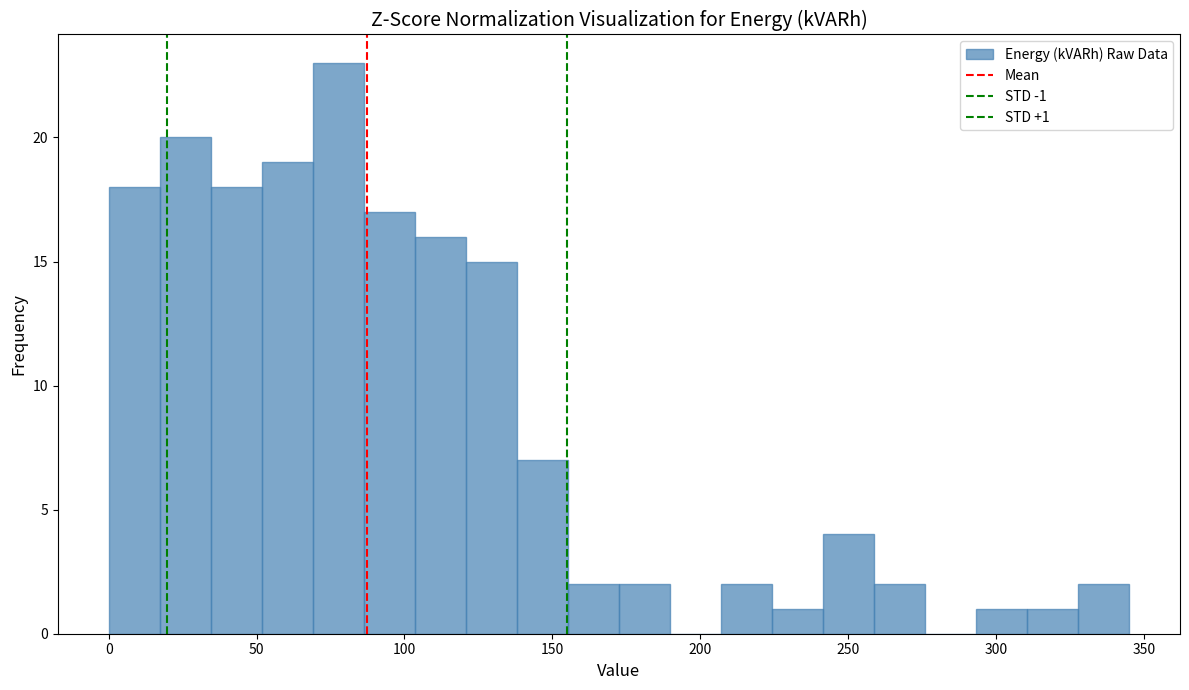

Around what value on the x-axis is the tallest bar? Give the approximate position of its centre, as read against the axis.

80